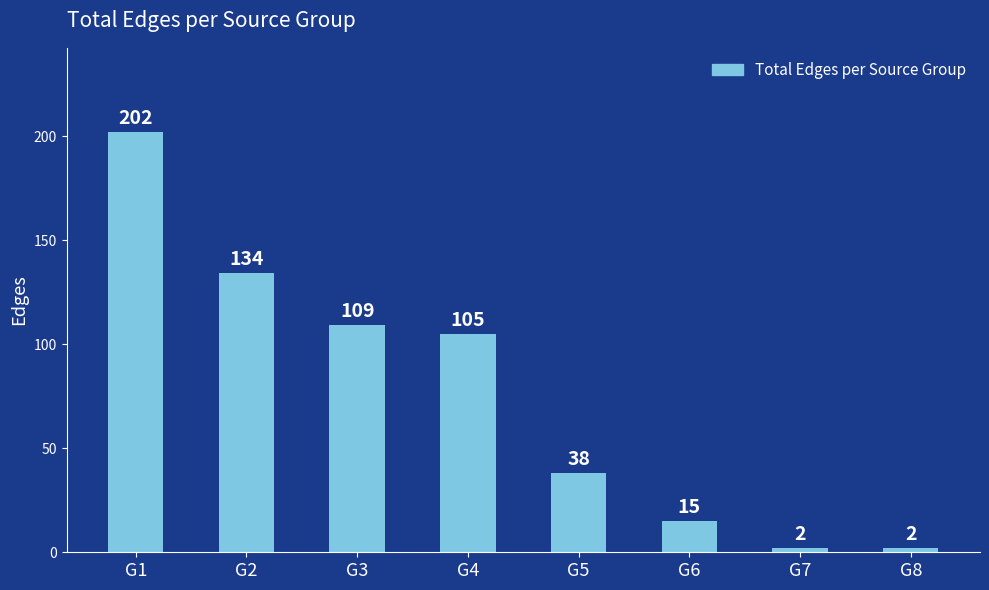

What is the smallest value displayed?

2